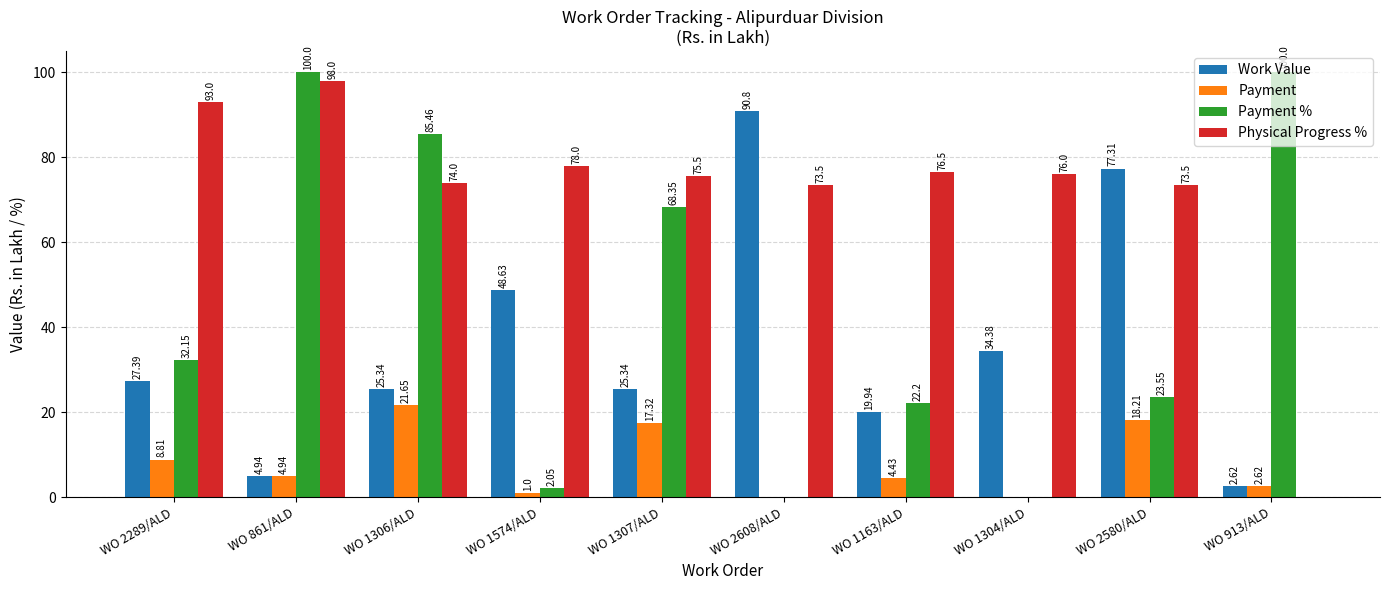

At which category is the sum across all series the highest?

WO 861/ALD